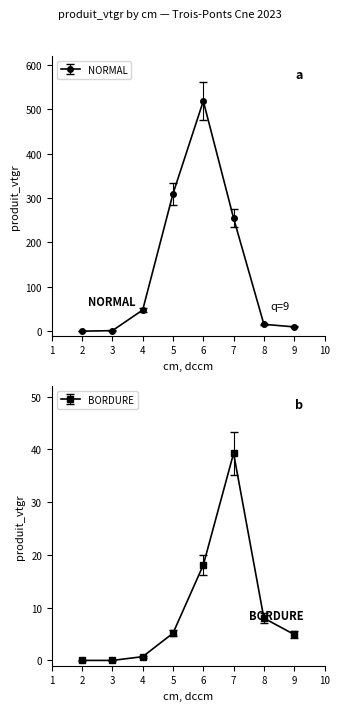

What is the difference between the highest and lowest values at 9?

4.9